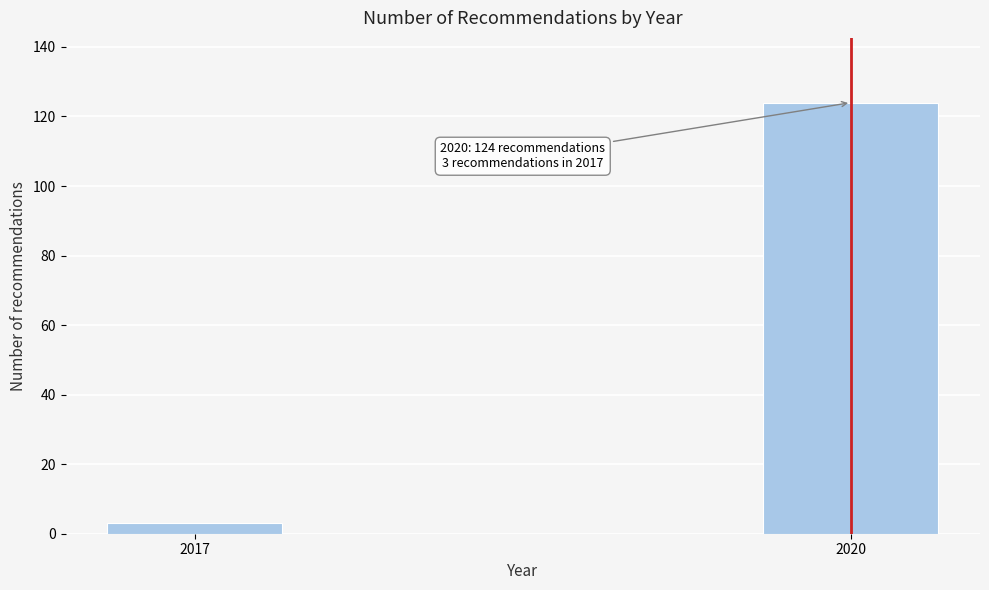

Reading left to right, what are all the values shown in this chart?

3	124